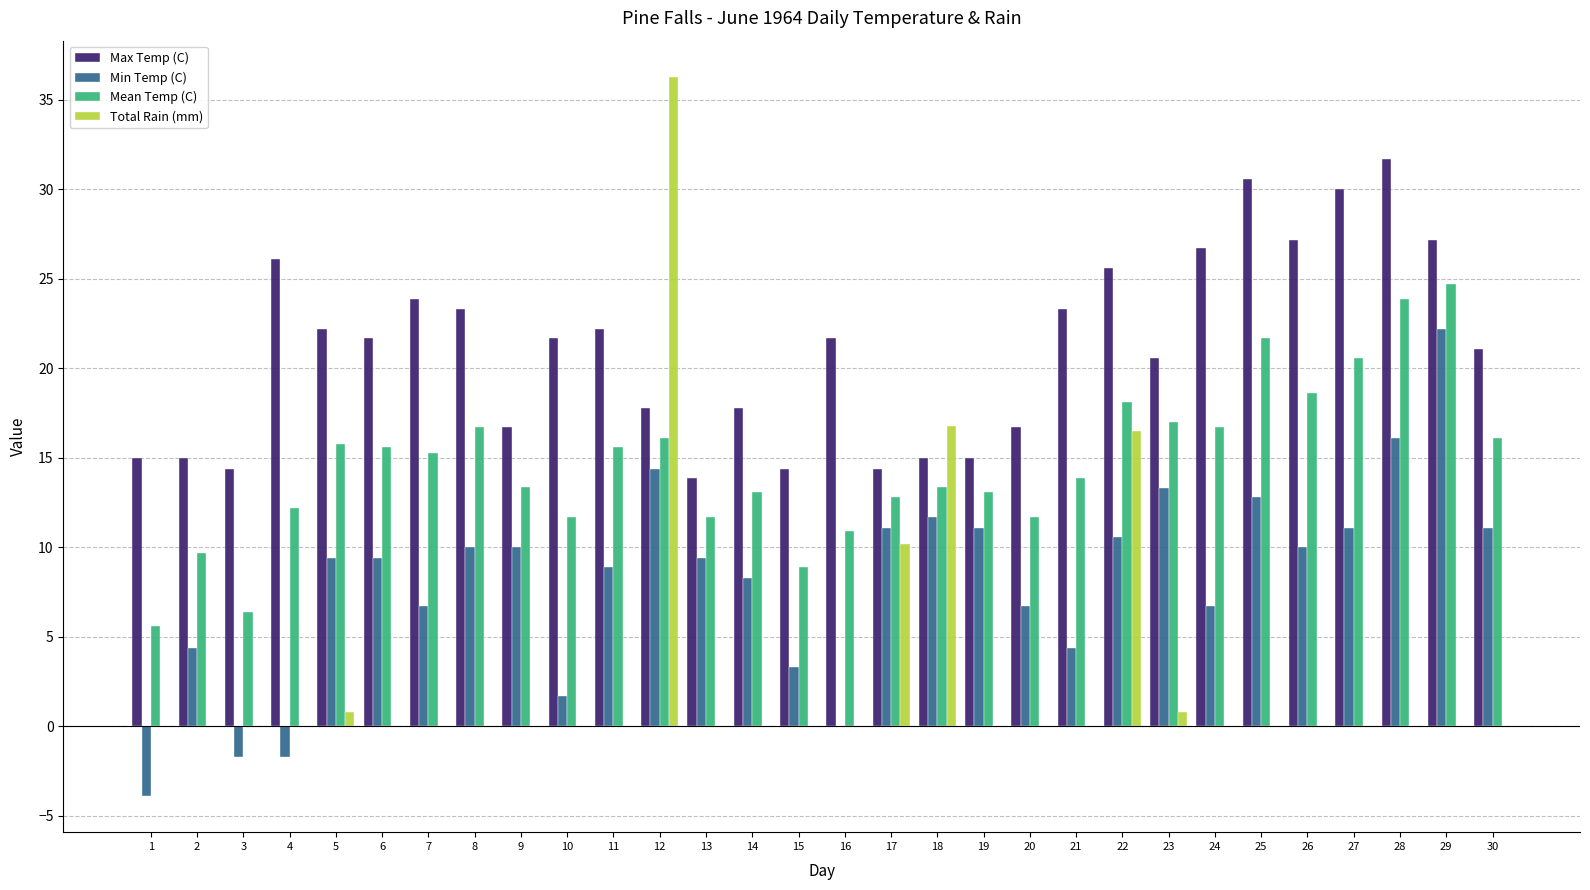

What is the average value of the Max Temp (C) series?

21.1